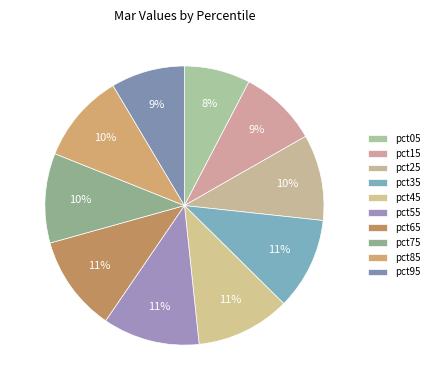

True or false: pct25 accounts for 16% of the total.

False